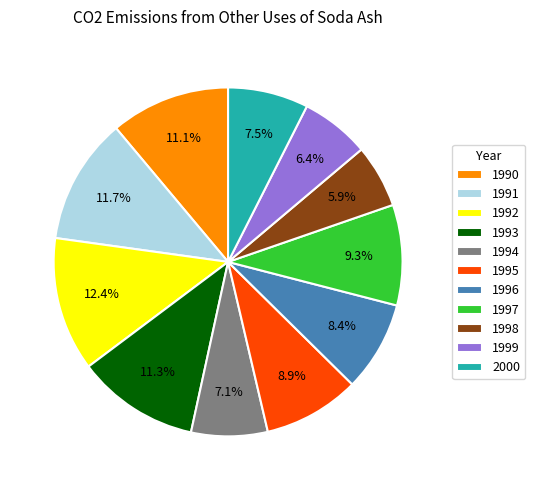

How many slices are in this pie chart?

11